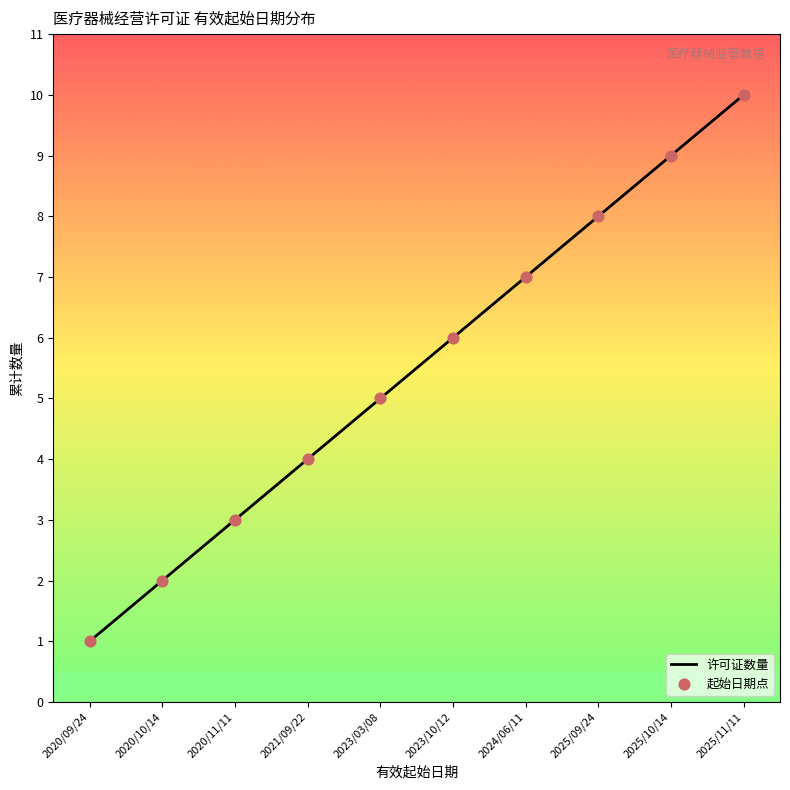

Between 2020/10/14 and 2020/11/11, which is larger?

2020/11/11